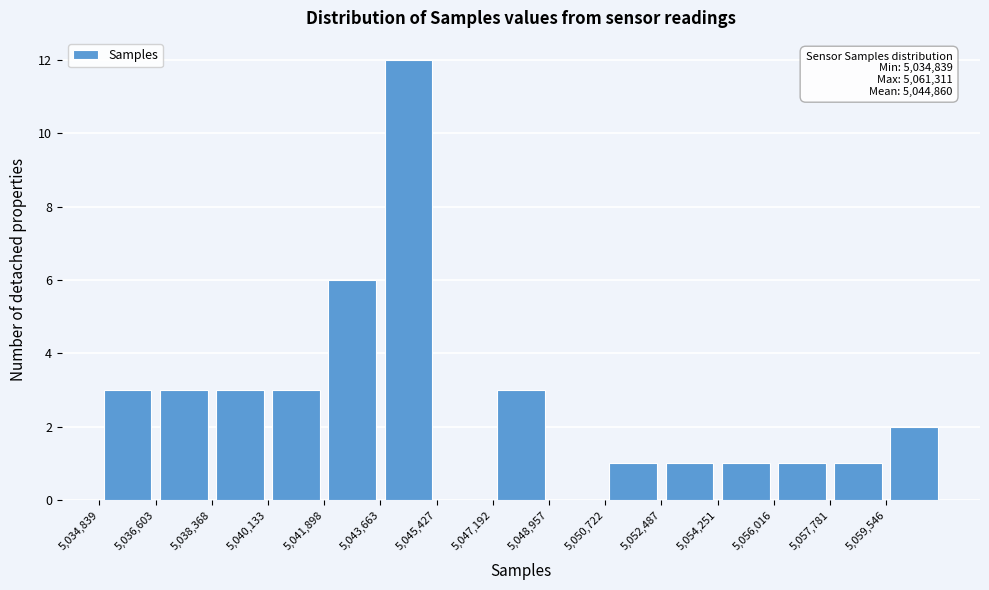

Over which range of the x-axis is the bar tallest?

5043600 to 5045400